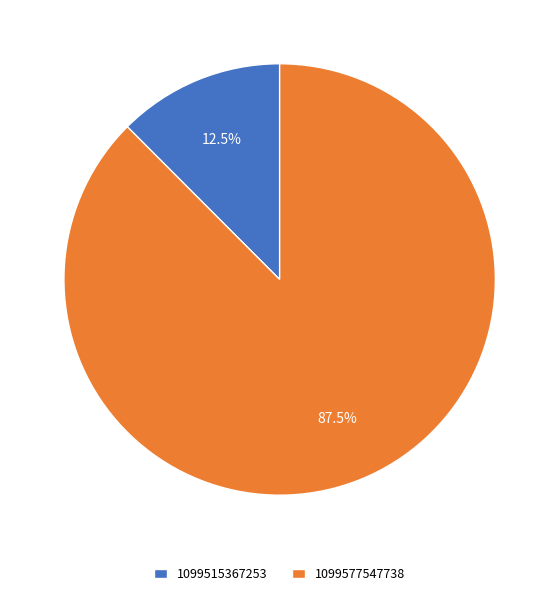

What percentage do 1099515367253 and 1099577547738 together represent?

100.0%